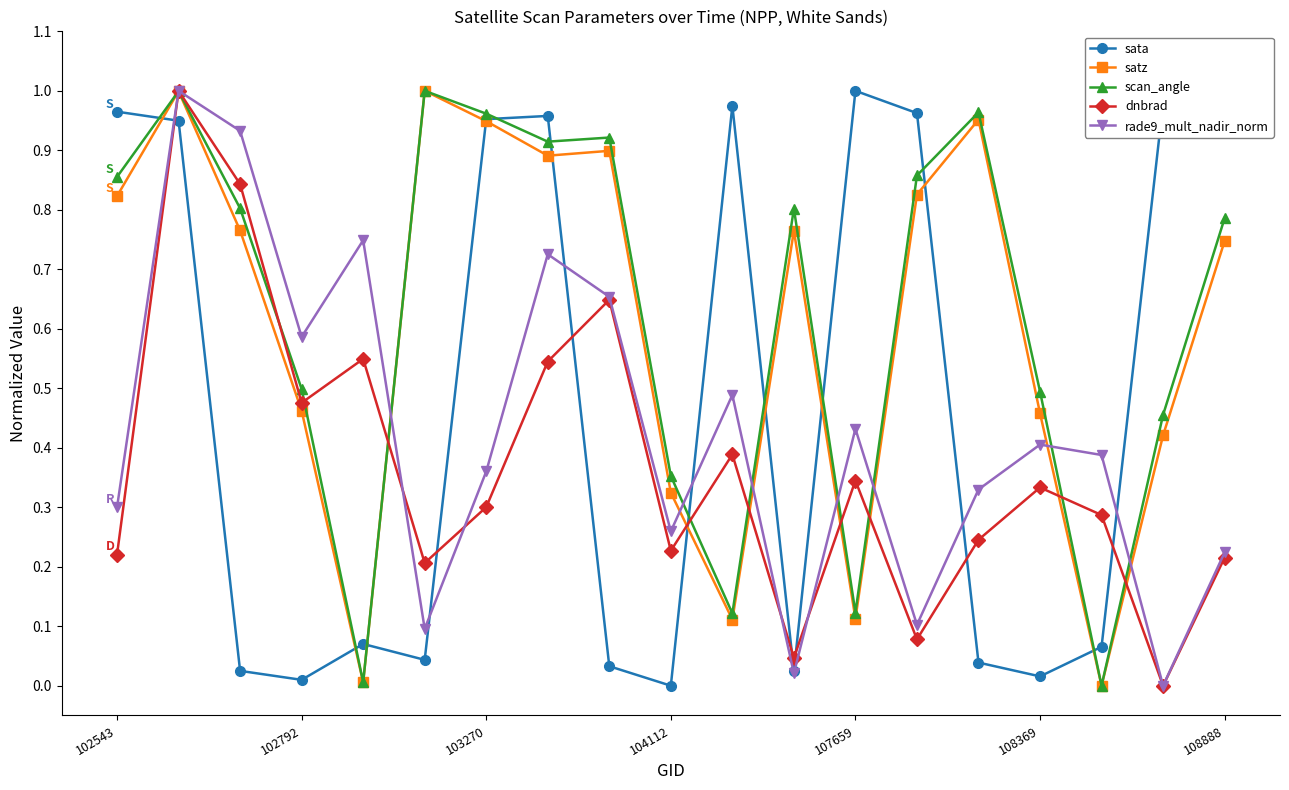

In rade9_mult_nadir_norm, how many points are higher than both neighbors (excluding endpoints)?

6